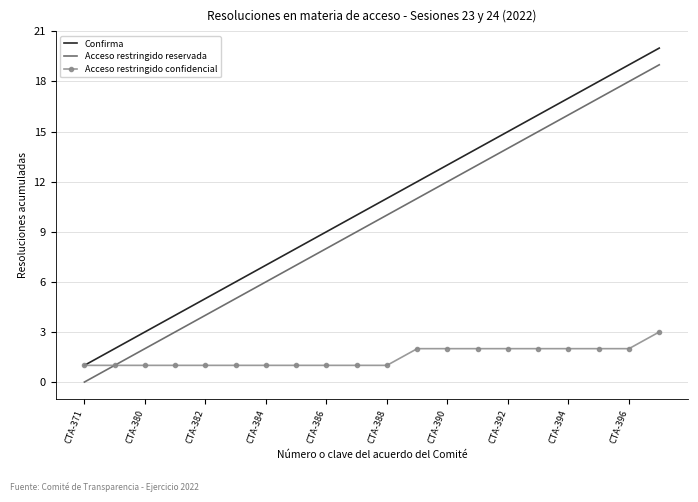

True or false: Confirma and Acceso restringido reservada intersect in this chart.

False